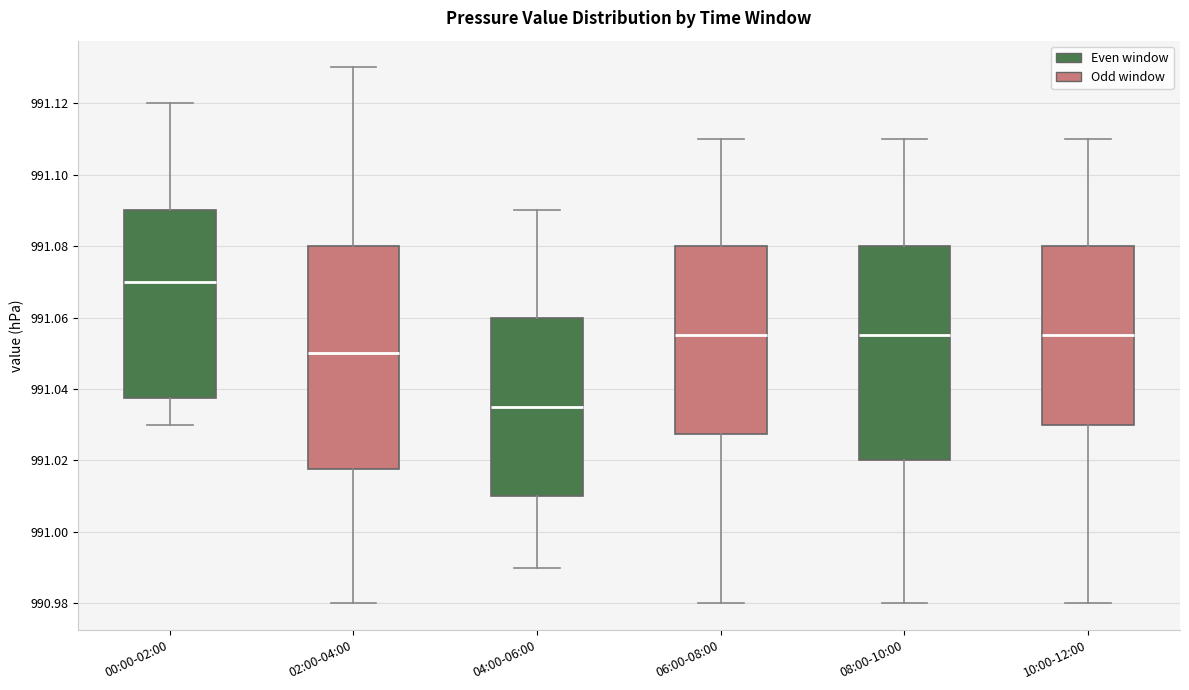

Comparing the boxes themselves (not the whiskers), which one is the tallest?

02:00-04:00